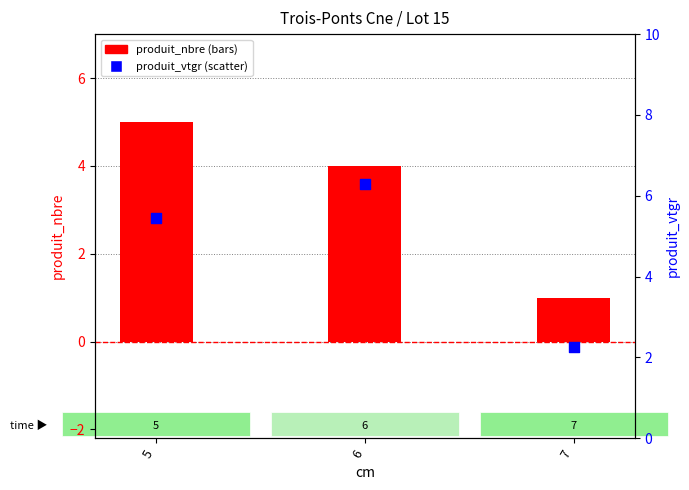

At how many categories does at least one series exceed 1?

3